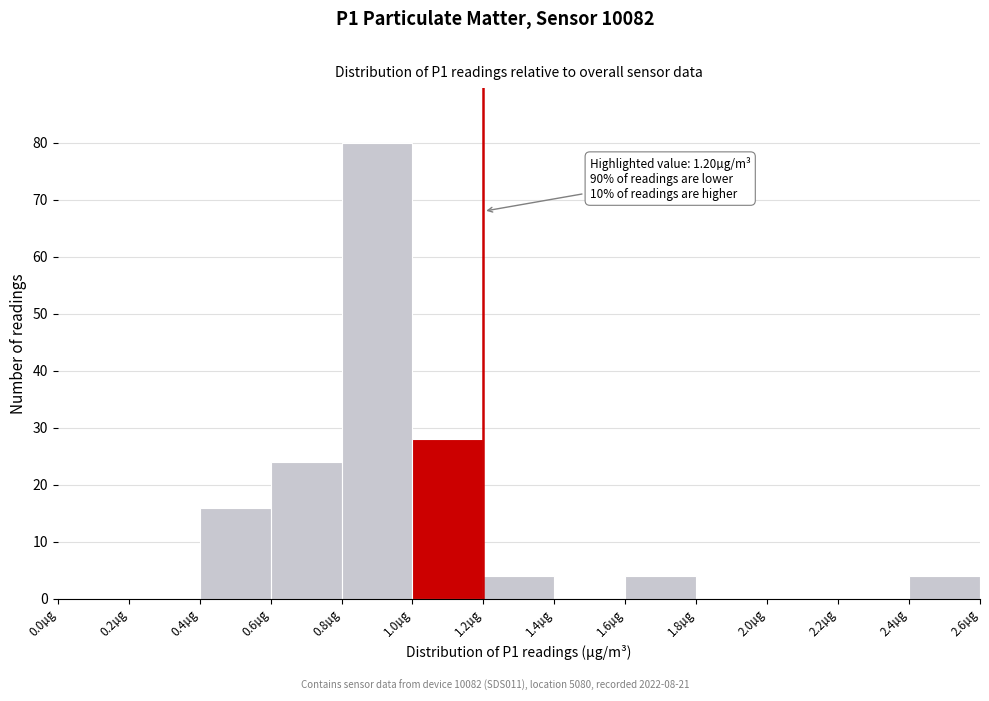

Over which range of the x-axis is the bar tallest?

0.8 to 1.0